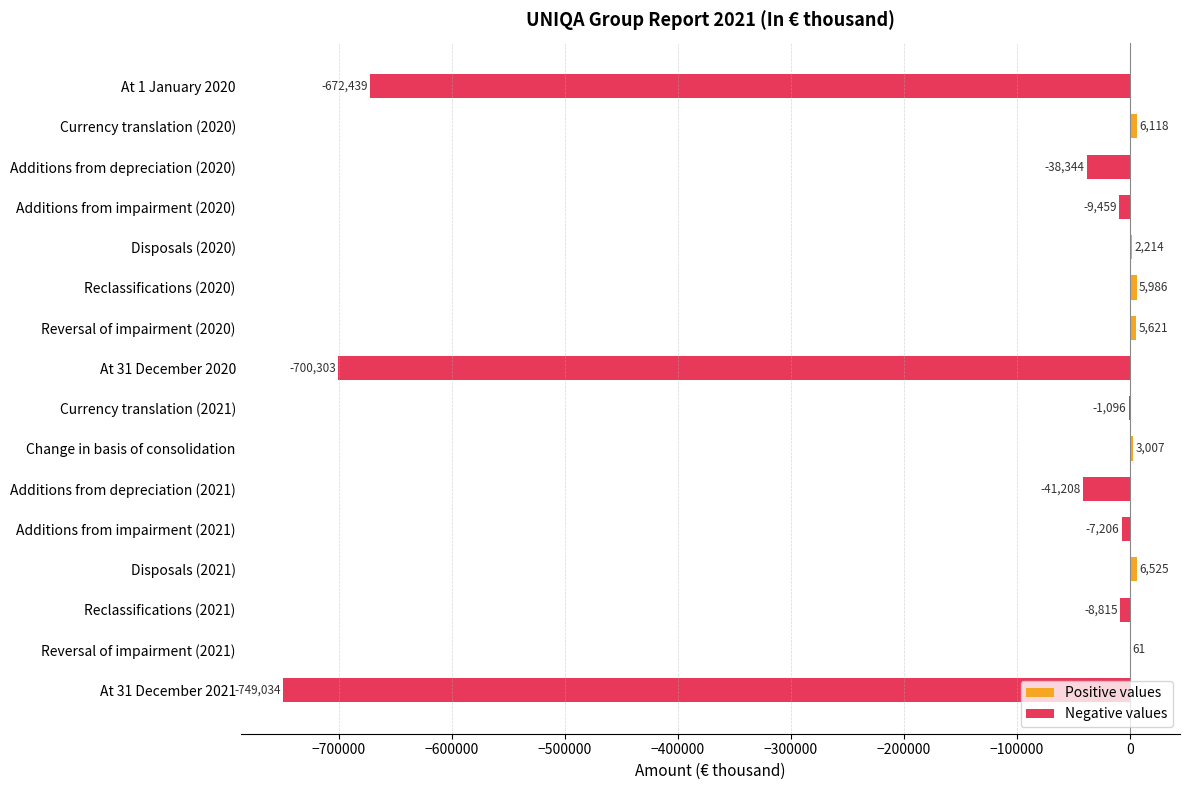

How many positive values are there?

7